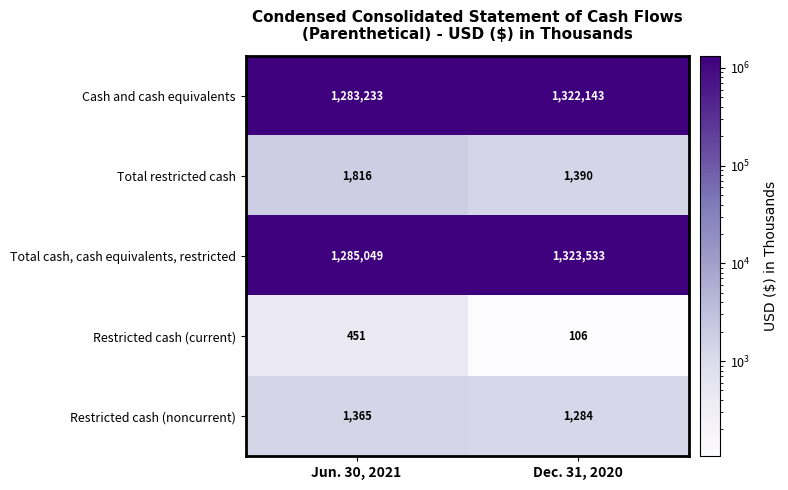

Is it true that Restricted cash (noncurrent) equals 1365 at Jun. 30, 2021?

True